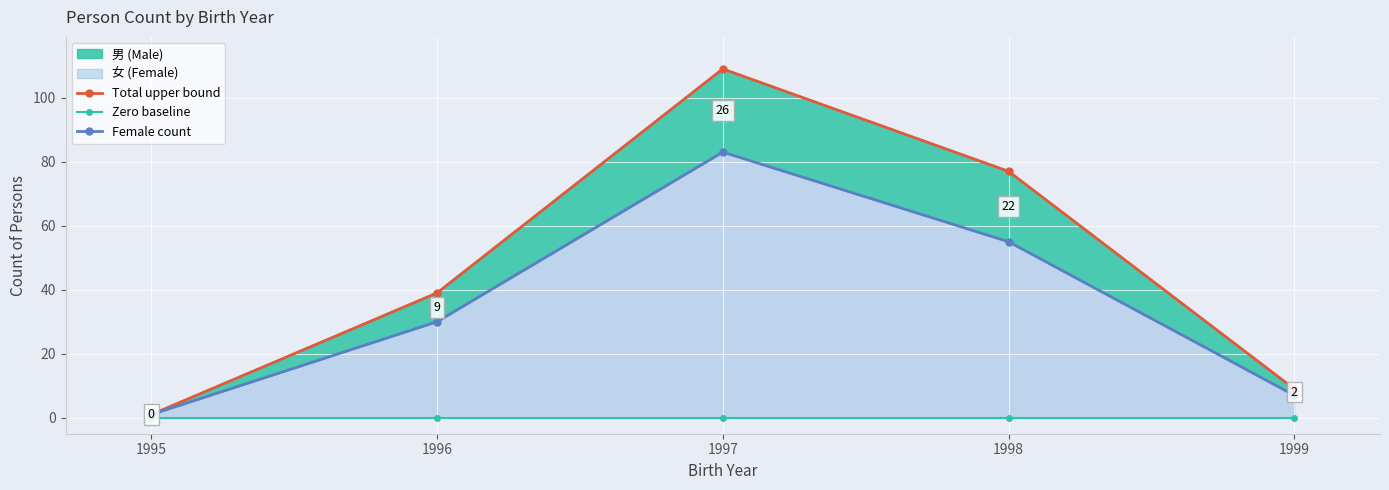

At how many categories does at least one series exceed 84?

1